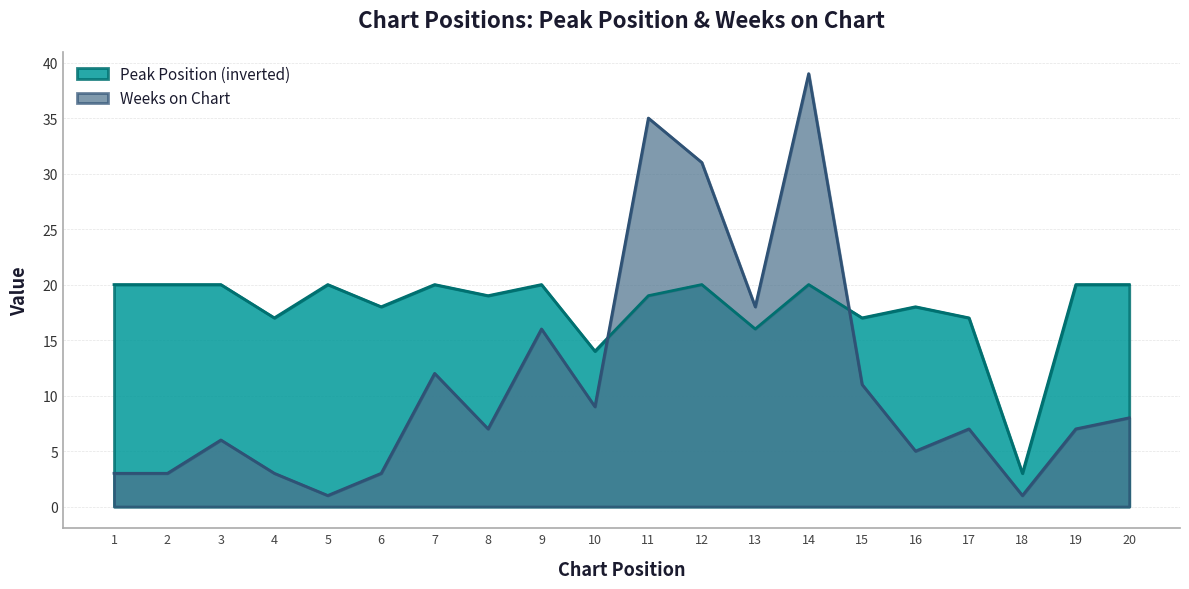

How many categories are shown in the chart?

20